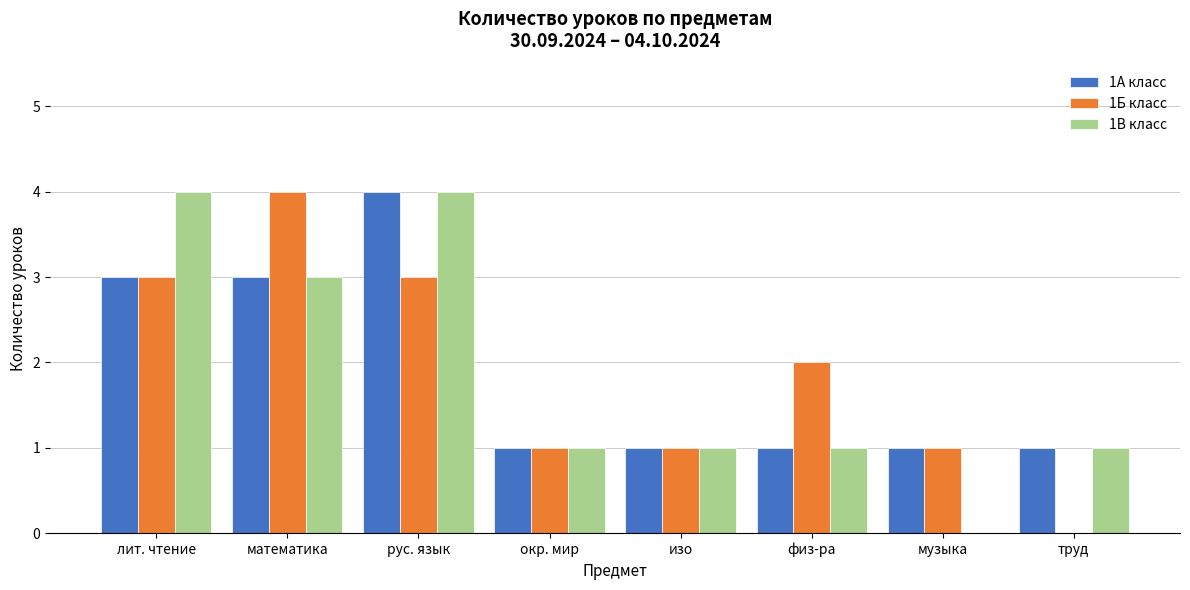

Reading left to right, extract all data points from this chart.

1А класс: лит. чтение=3	математика=3	рус. язык=4	окр. мир=1	изо=1	физ-ра=1	музыка=1	труд=1
1Б класс: лит. чтение=3	математика=4	рус. язык=3	окр. мир=1	изо=1	физ-ра=2	музыка=1	труд=0
1В класс: лит. чтение=4	математика=3	рус. язык=4	окр. мир=1	изо=1	физ-ра=1	музыка=0	труд=1